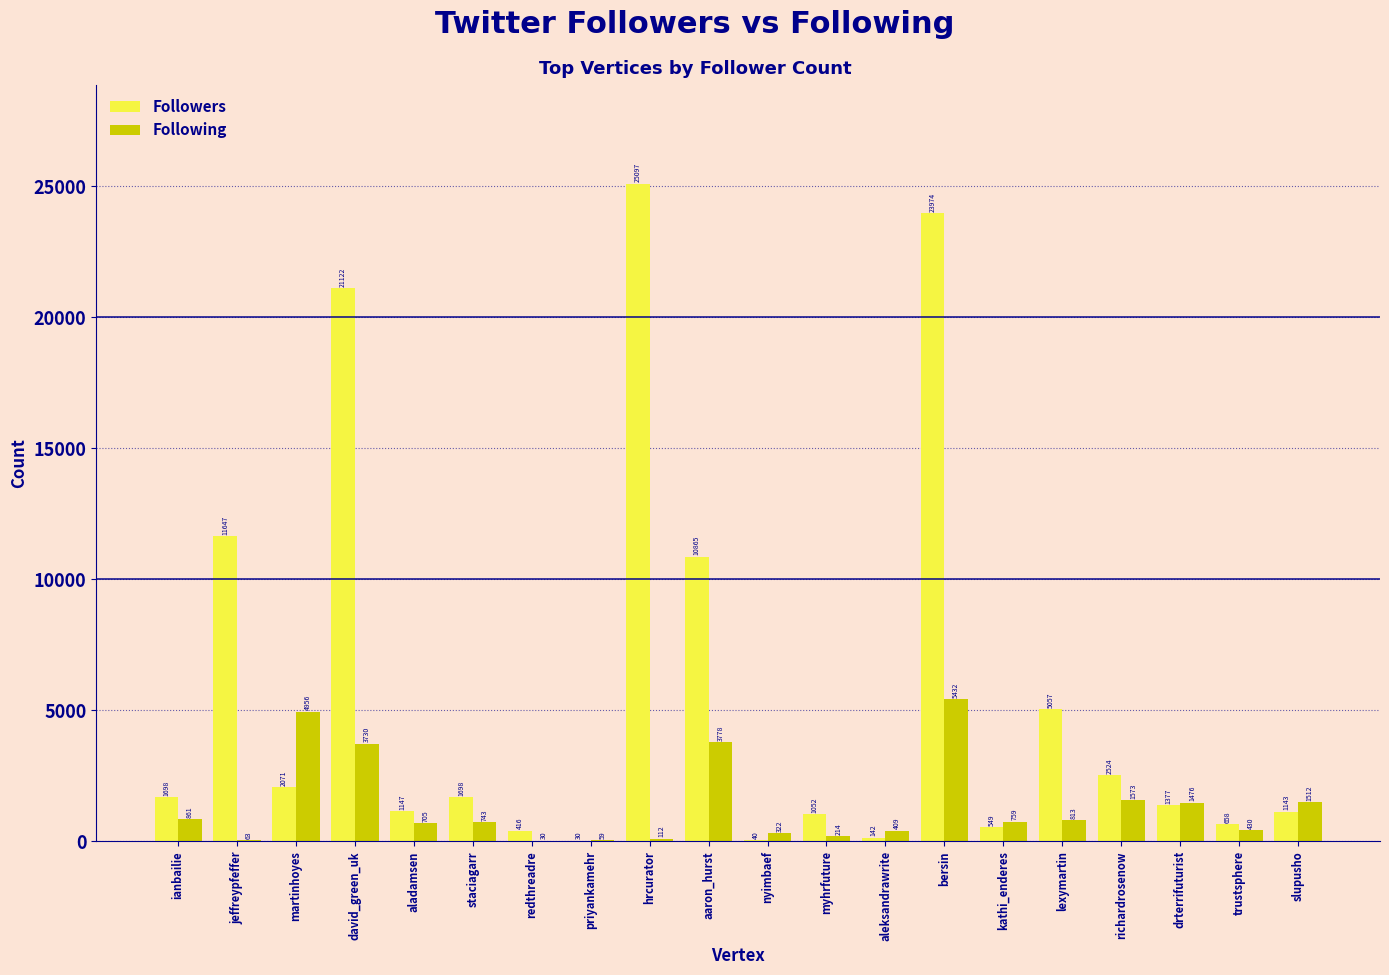

At which category is the sum across all series the highest?

bersin